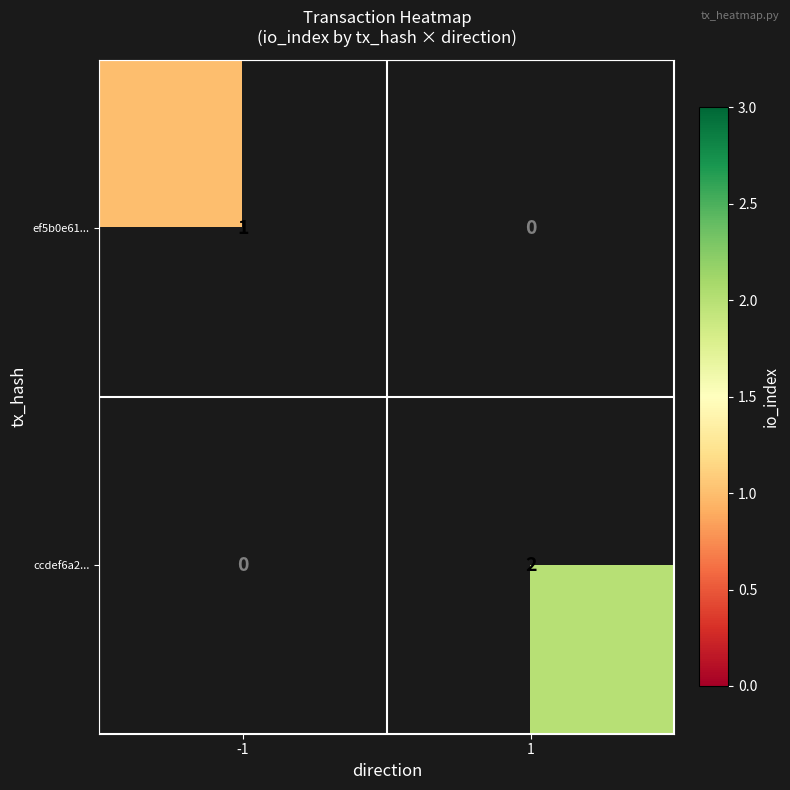

Is it true that ef5b0e61... equals 1 at -1?

True